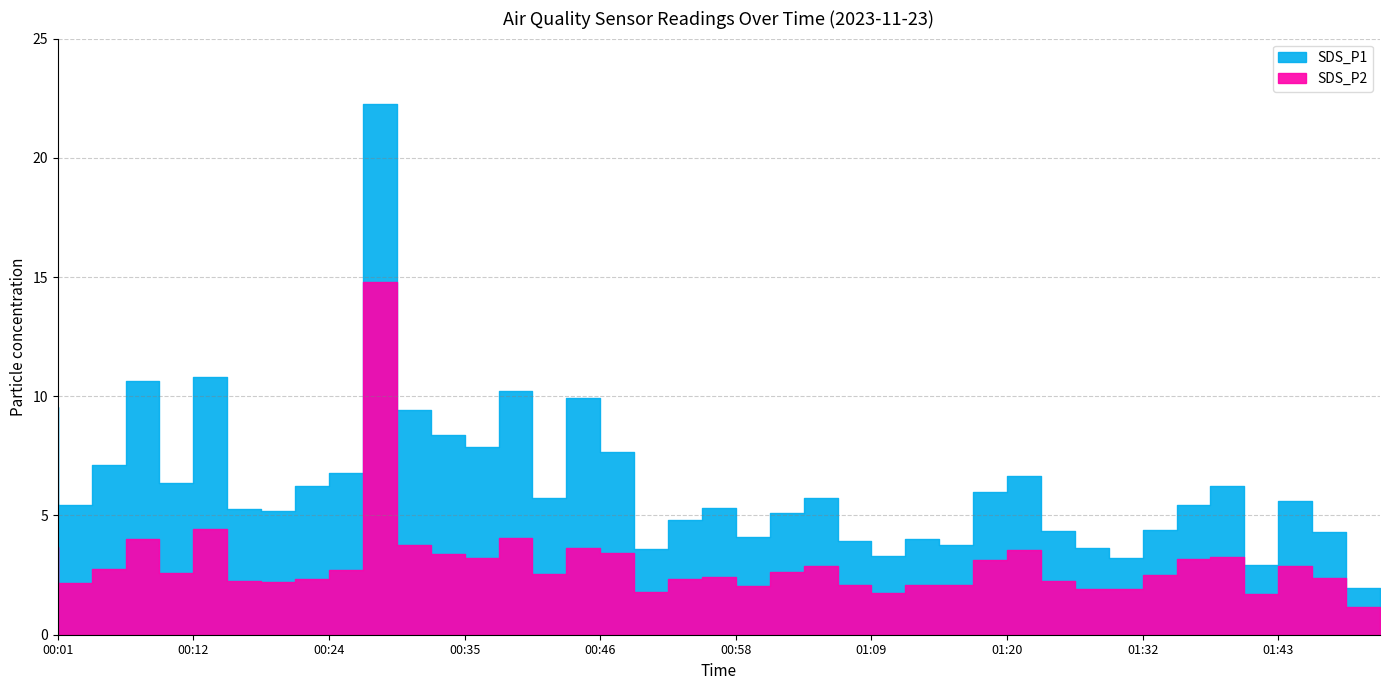

Rank the categories by SDS_P2 value from highest to lowest.

00:29, 00:15, 00:41, 00:10, 00:32, 00:01, 00:46, 01:23, 00:49, 00:35, 01:40, 00:38, 01:37, 01:20, 01:06, 01:46, 00:07, 00:27, 01:03, 00:12, 00:44, 01:34, 00:58, 01:49, 00:24, 00:55, 00:18, 01:26, 00:21, 00:04, 01:09, 01:15, 01:18, 01:01, 01:29, 01:32, 00:52, 01:12, 01:43, 01:51